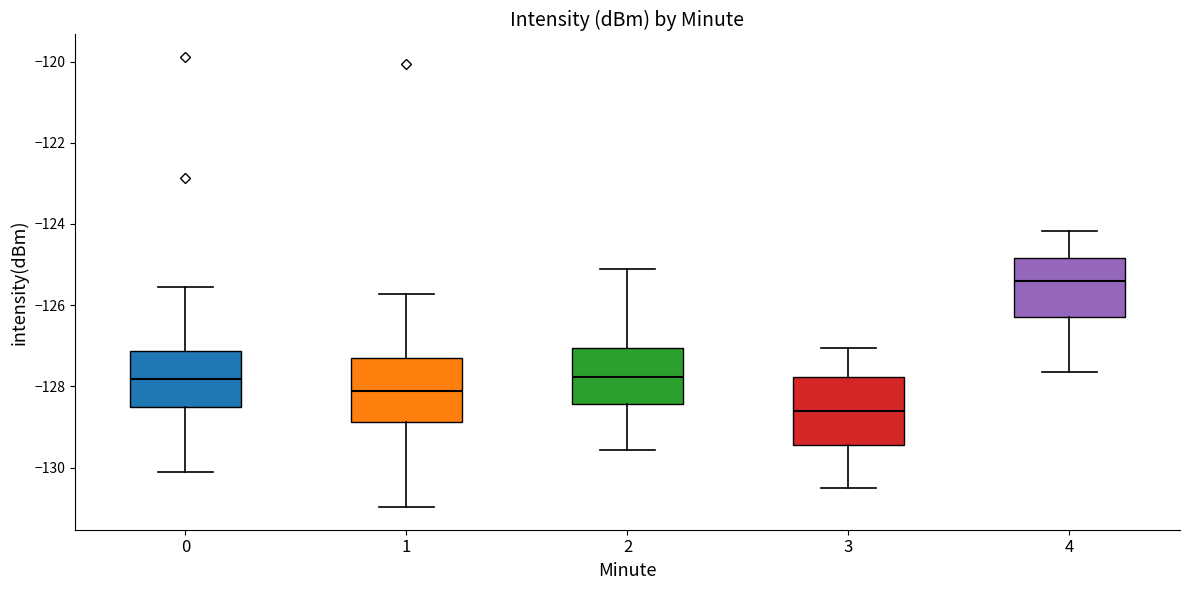

Reading left to right, transcribe this box plot: for each box, give where its median line is, the range the box spans, and where its two whiskers end, as read against the y-axis. The values are not printed on the chart, so give them approximately, as read against the axis.

0: median -127.8, box -128.6 to -127.2, whiskers -130.2 to -125.6
1: median -128.2, box -128.8 to -127.2, whiskers -131.0 to -125.8
2: median -127.8, box -128.4 to -127.0, whiskers -129.6 to -125.2
3: median -128.6, box -129.4 to -127.8, whiskers -130.6 to -127.0
4: median -125.4, box -126.2 to -124.8, whiskers -127.6 to -124.2